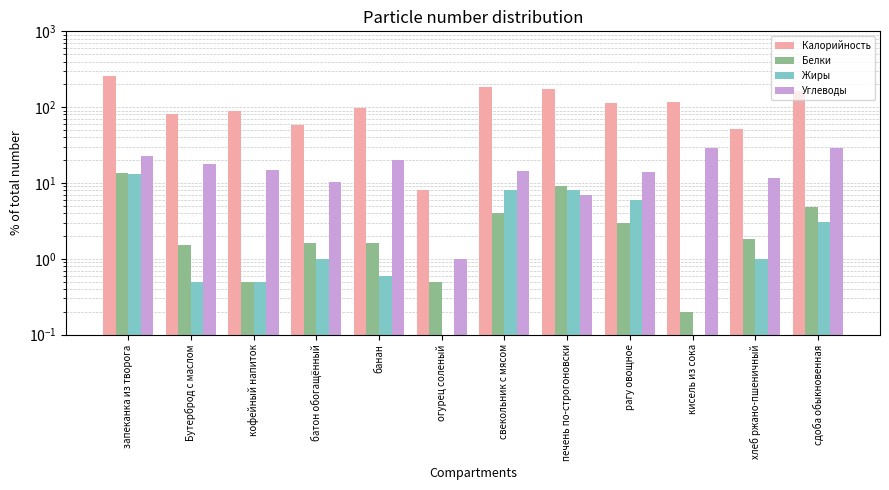

At how many categories does at least one series exceed 37?

11